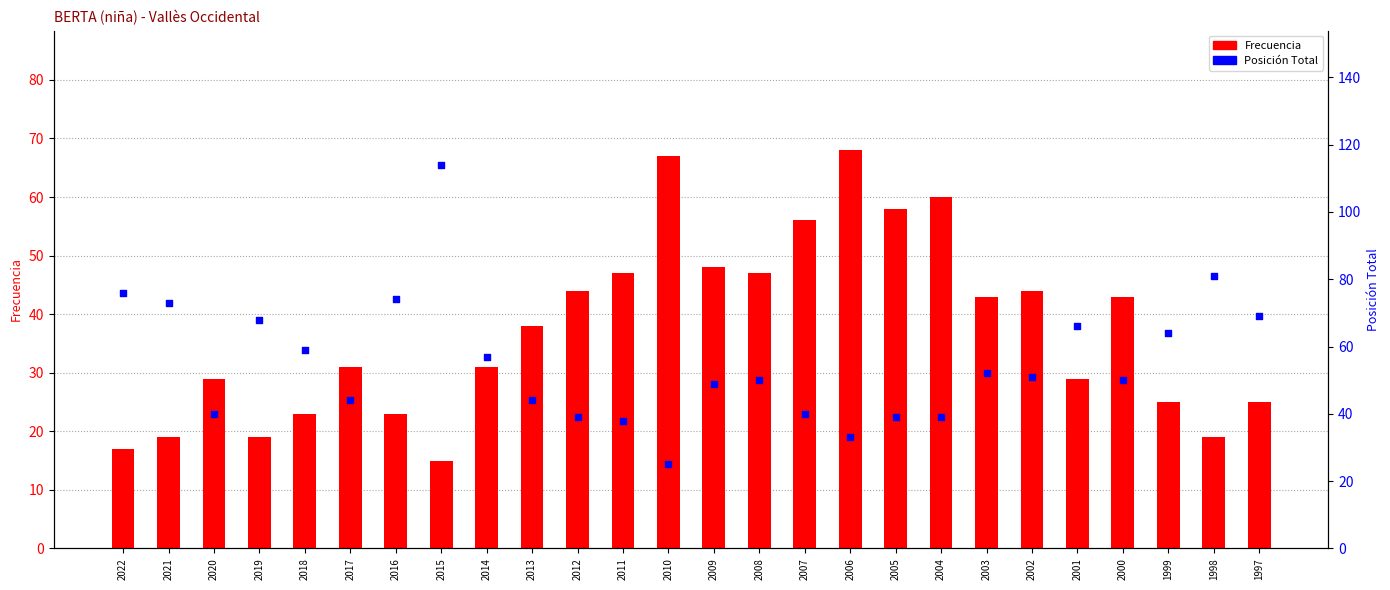

At how many categories does at least one series exceed 15?

26